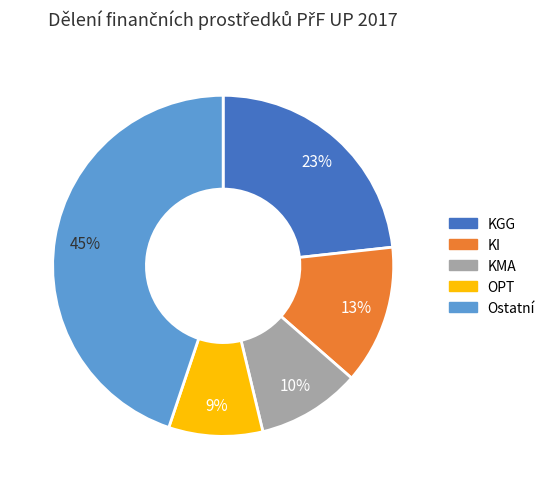

Is there any slice that represents more than half of the pie?

No